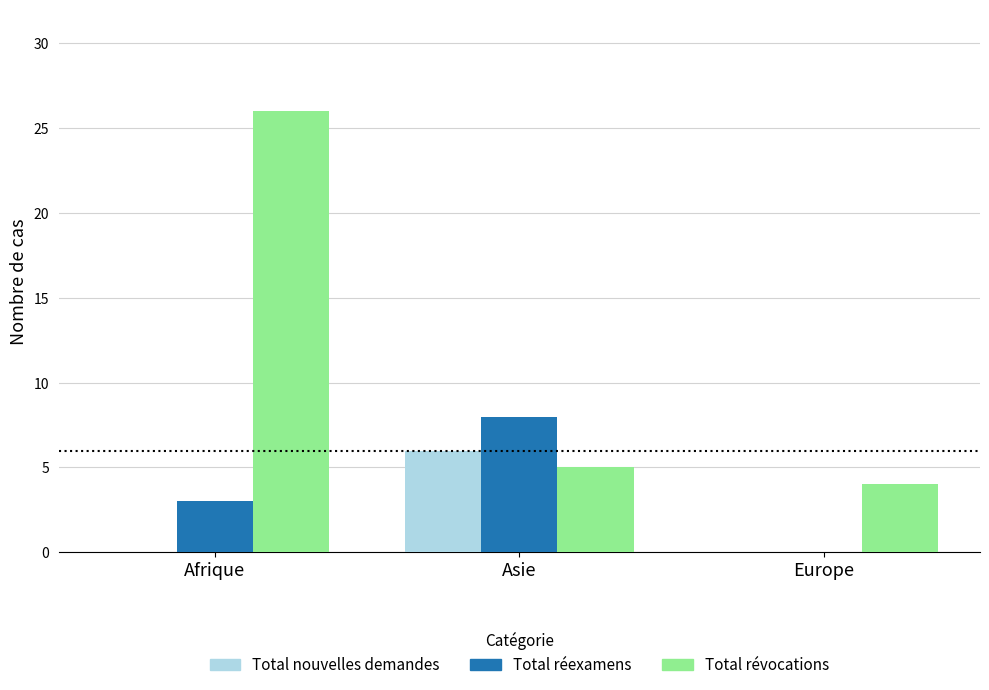

What is the total value across all series at Asie?

19